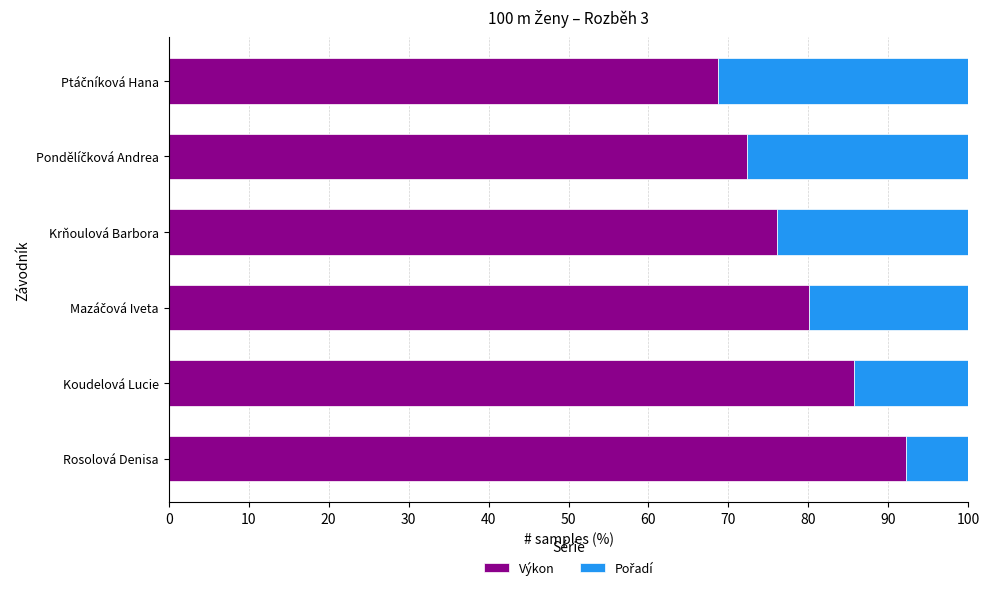

How many categories are shown in the chart?

6